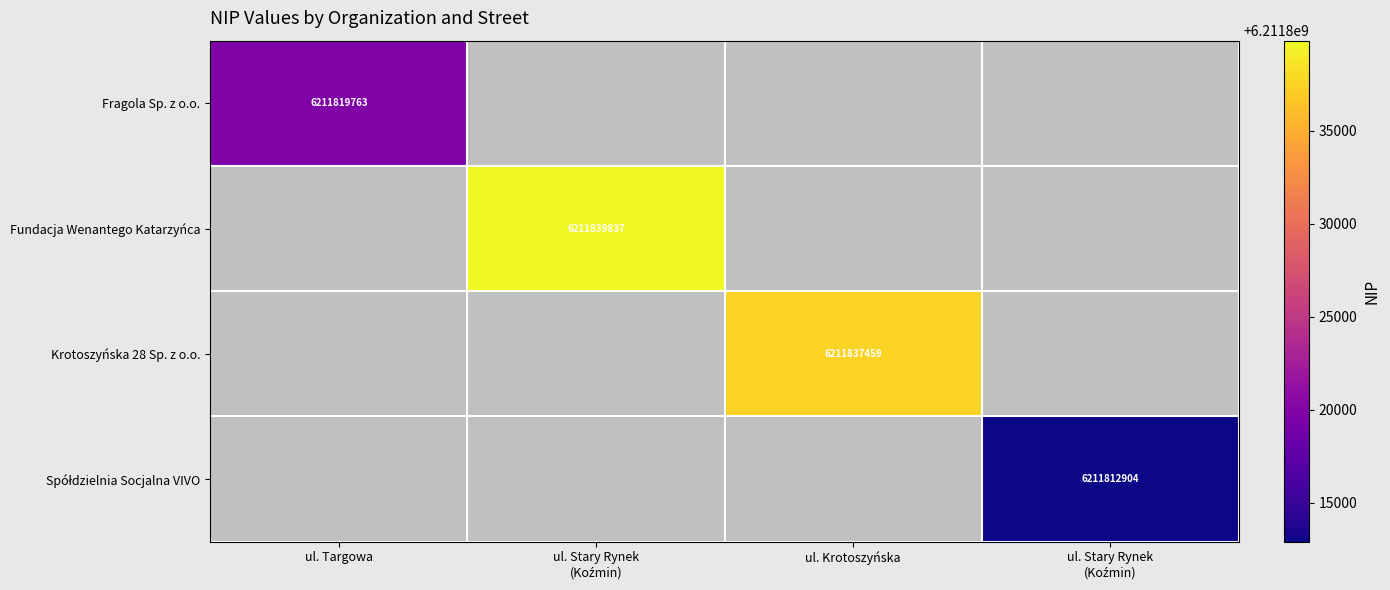

True or false: Fundacja Wenantego Katarzyńca has a value of 0 at ul. Stary Rynek (Koźmin).

True